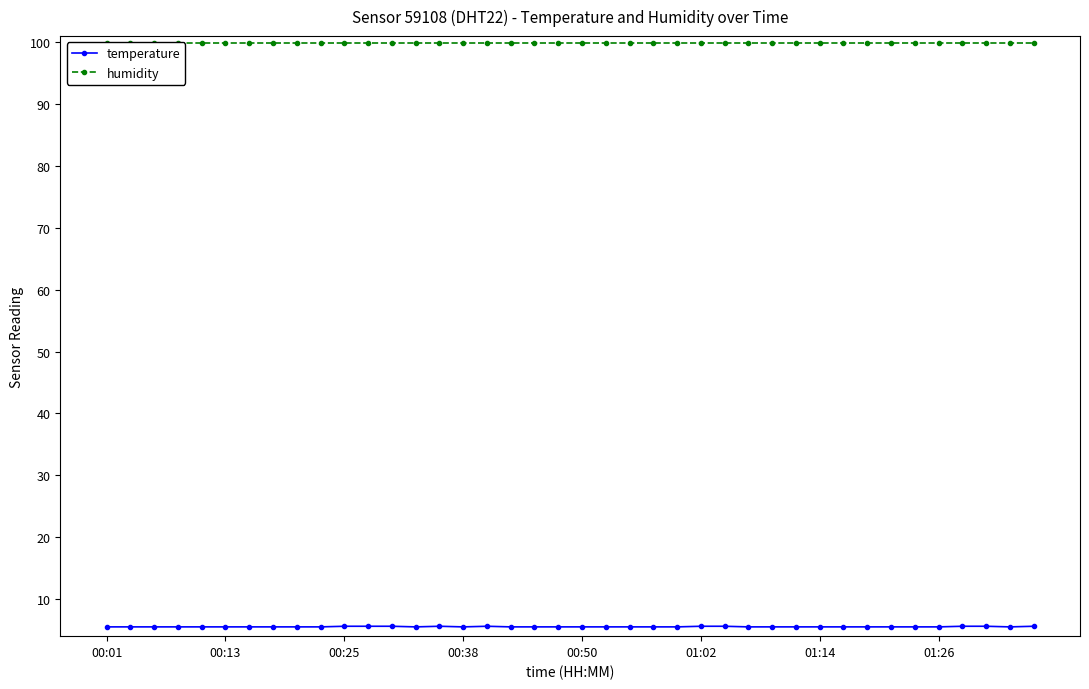

Is it true that temperature equals 5.6 at 36?

True